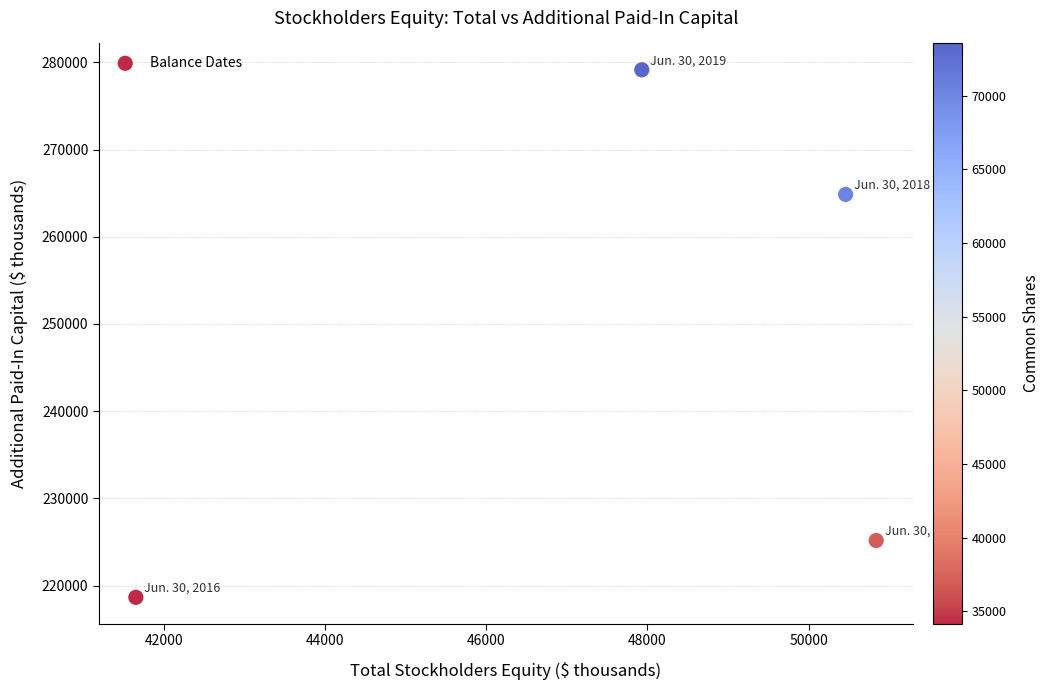

What Y value in the scatter plot is closest to 248900?

264858